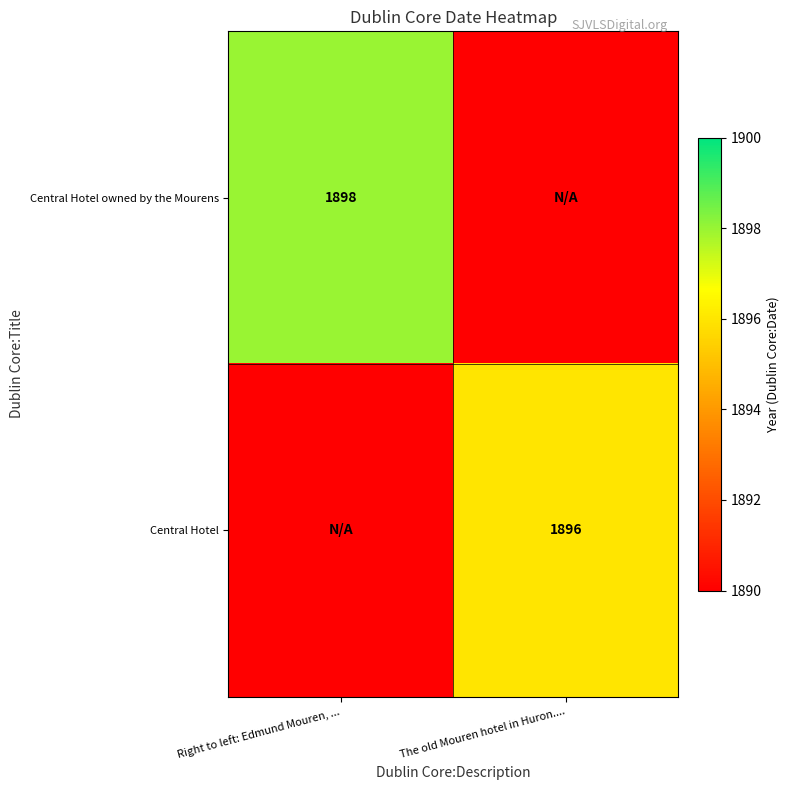

At which category is the sum across all series the highest?

Right to left: Edmund Mouren, ...